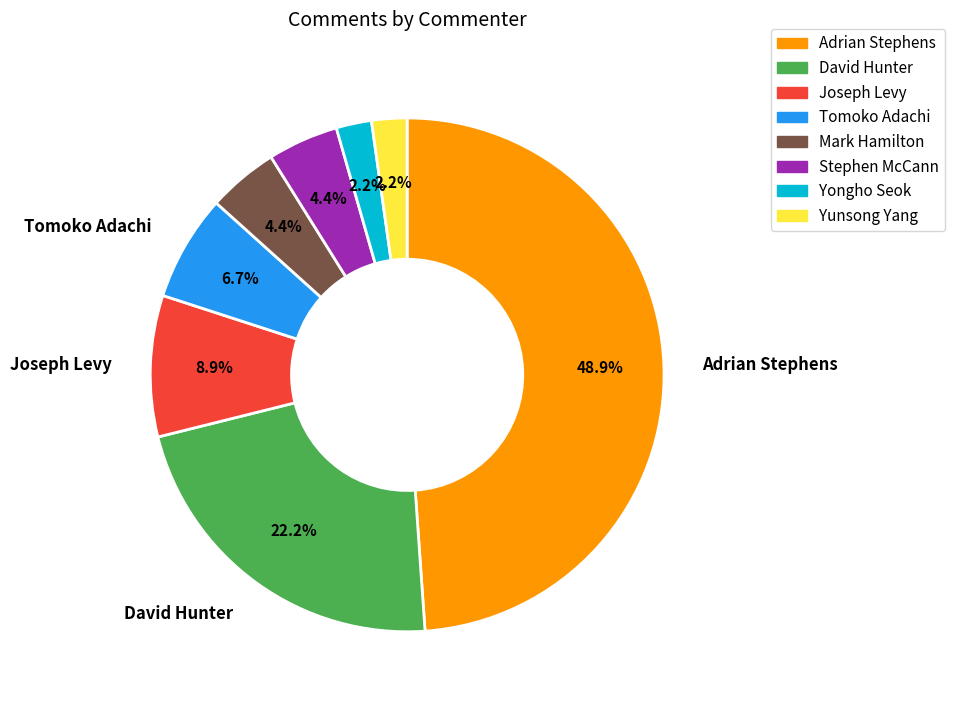

Is there a majority slice in this chart?

No